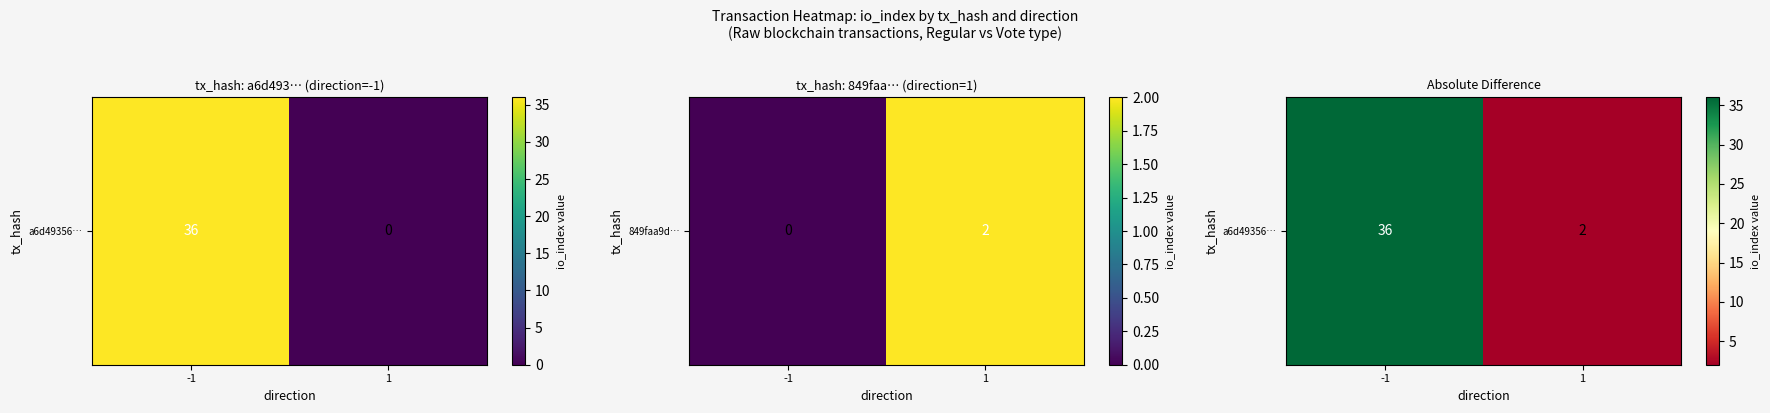

Is it true that the value at -1 is 36?

True